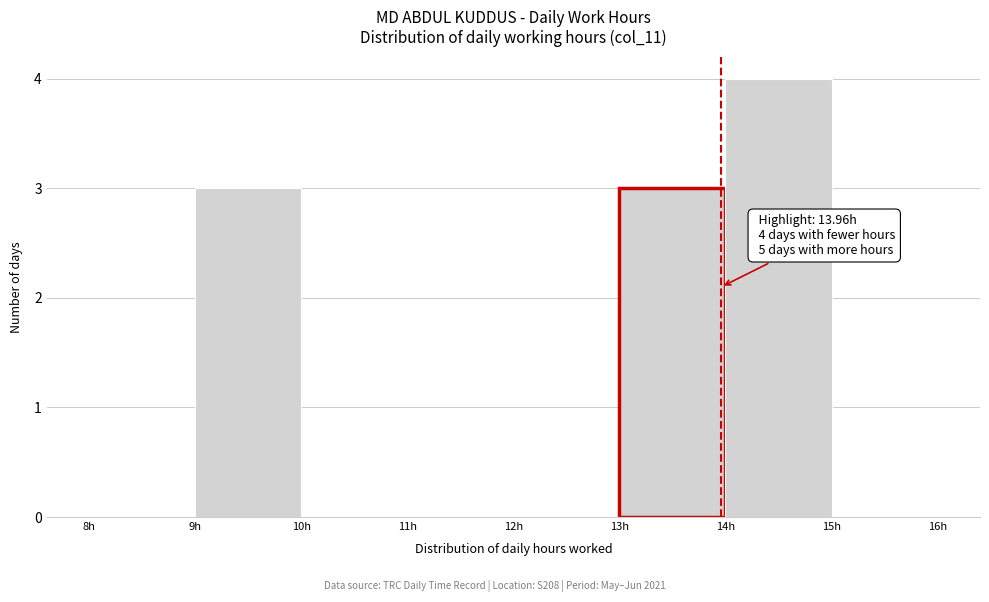

Which range on the x-axis has the tallest bar?

14 to 15